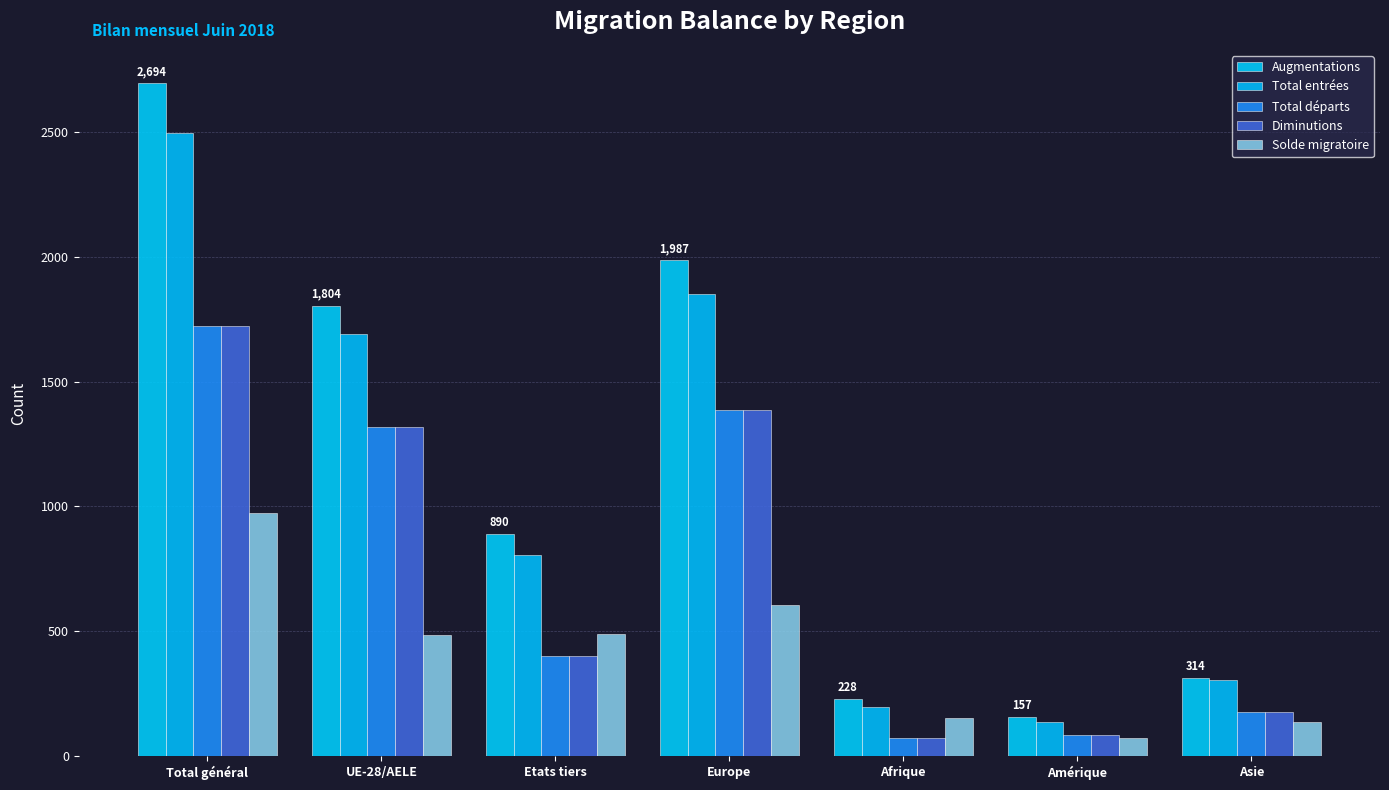

What is the label of the 2nd bar from the left?

UE-28/AELE